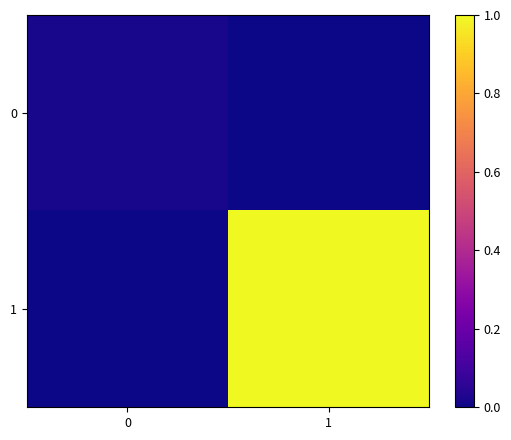

Reading left to right, what are all the values shown in this chart?

0: 0=0.0	1=0.0
1: 0=0.0	1=1.0